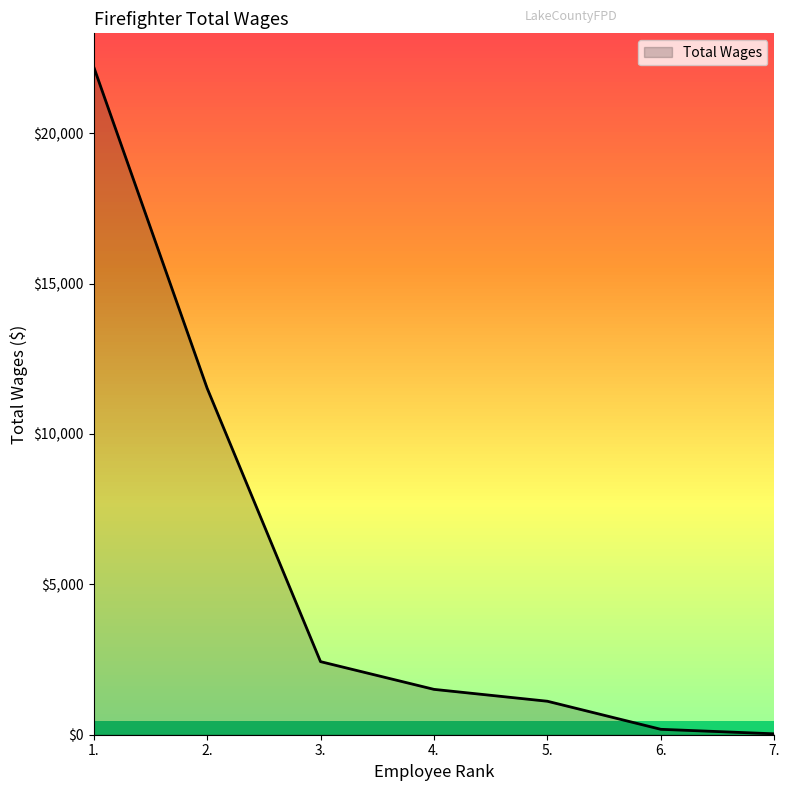

At which label is the value closest to 11118?

2.